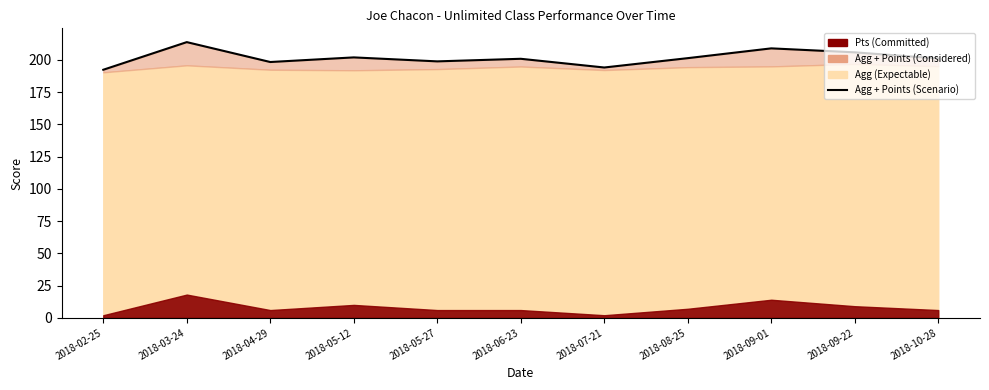

Count the number of categories in the chart.

11